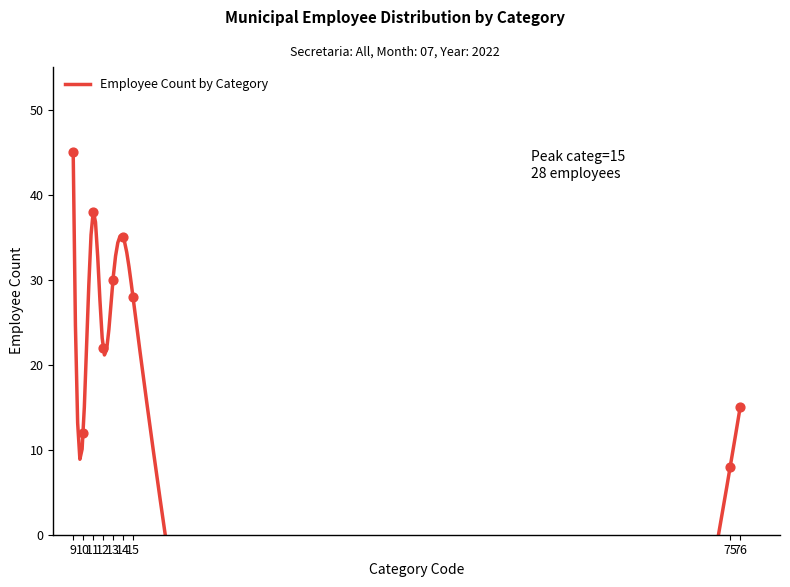

Which has a higher value, 76 or 9?

9